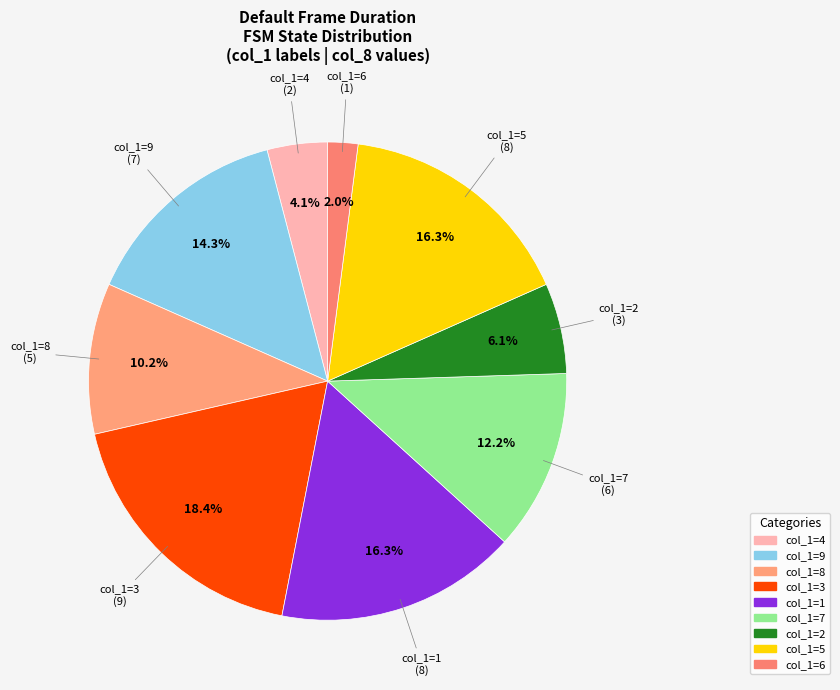

Is there any slice that represents more than half of the pie?

No